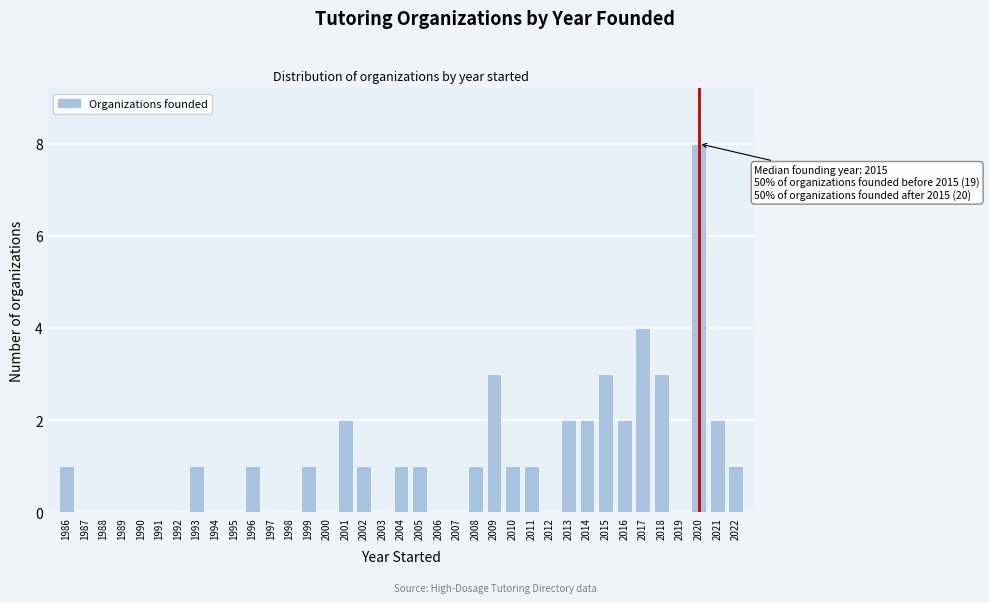

Over which range of the x-axis is the bar tallest?

2019.5 to 2020.5